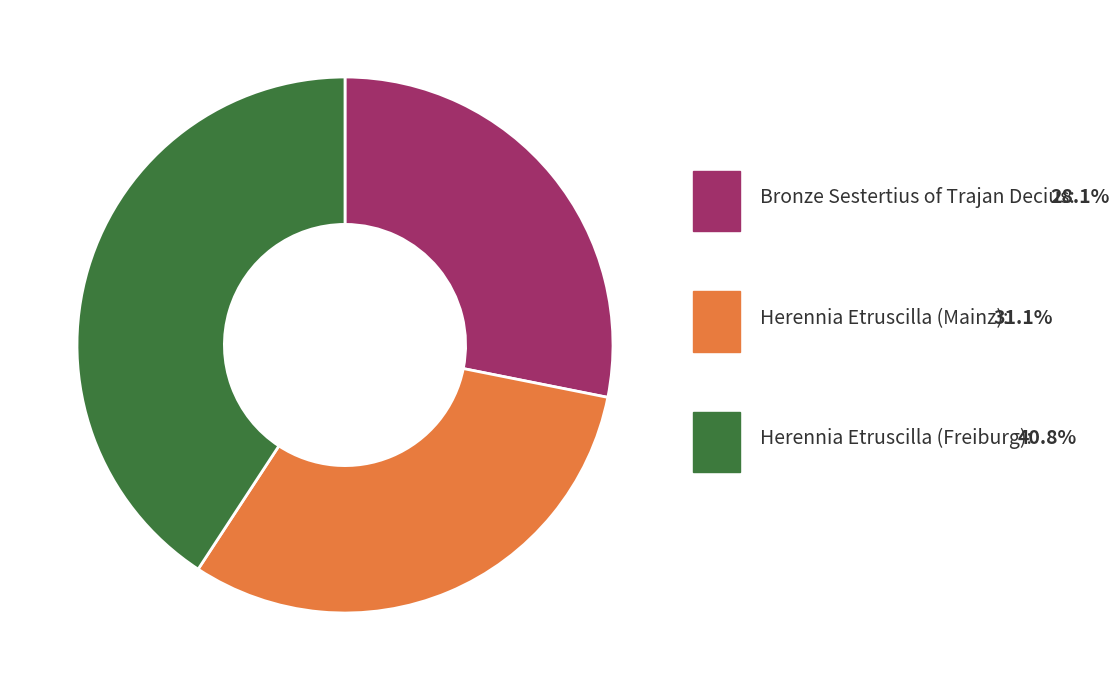

True or false: Herennia Etruscilla (Freiburg) accounts for 41% of the total.

True